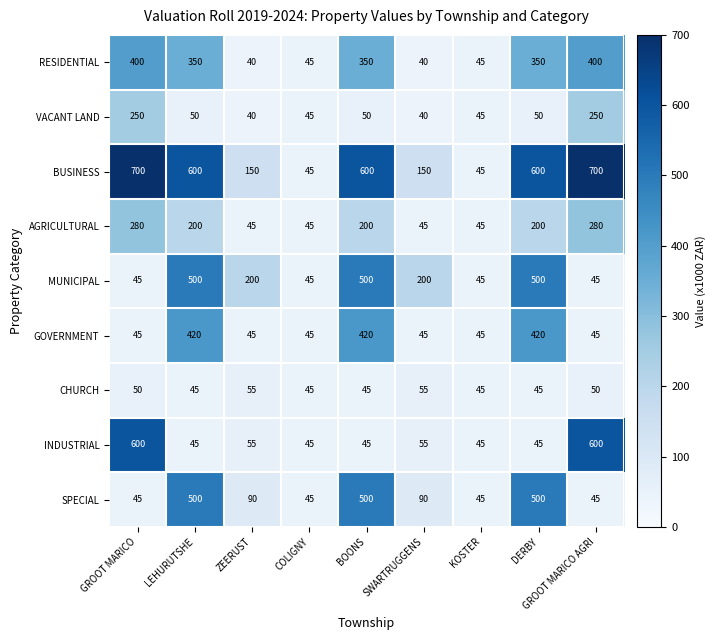

Between ZEERUST and DERBY, which series saw the biggest shift?

BUSINESS